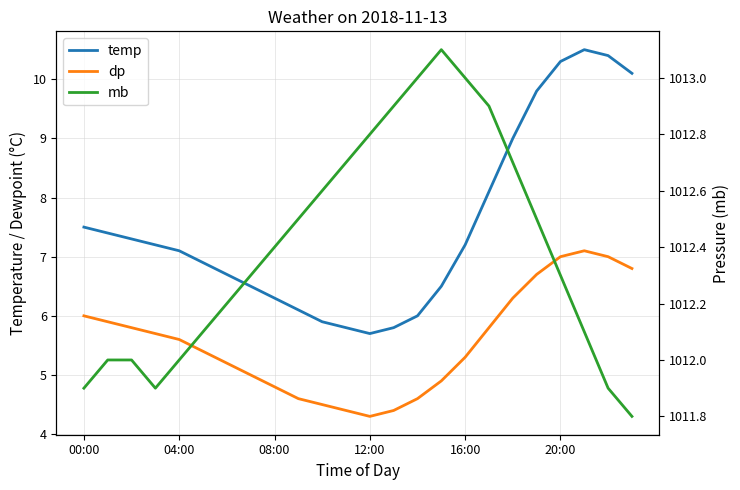

Which category has the lowest value in the mb series?

23